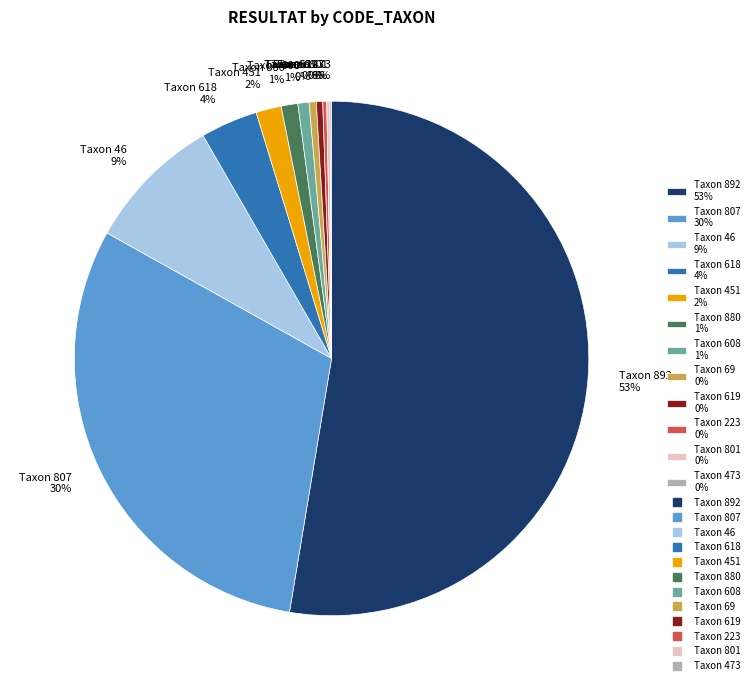

Does any single category account for the majority?

Yes